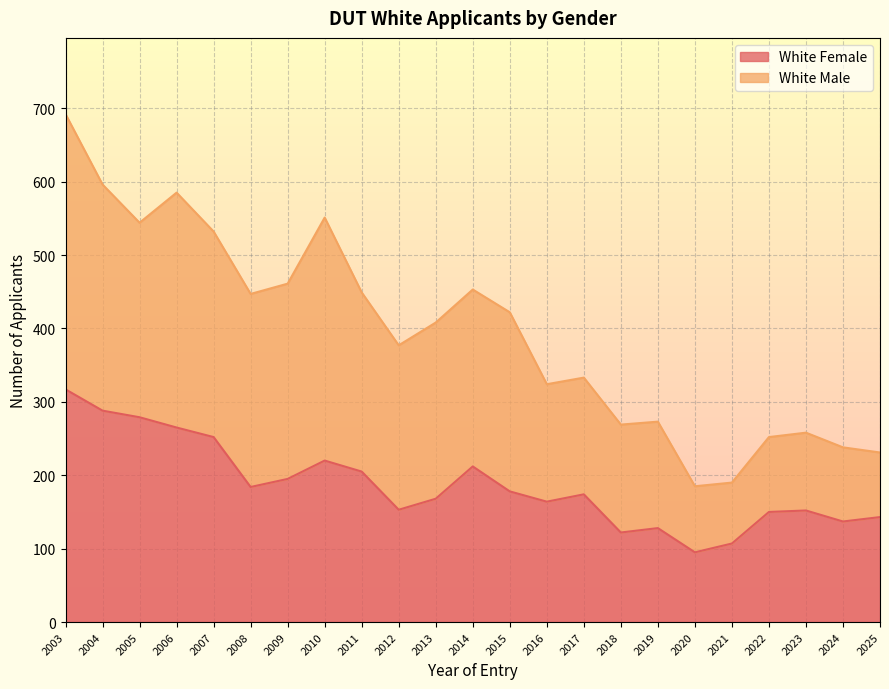

At which category is the sum across all series the highest?

2003